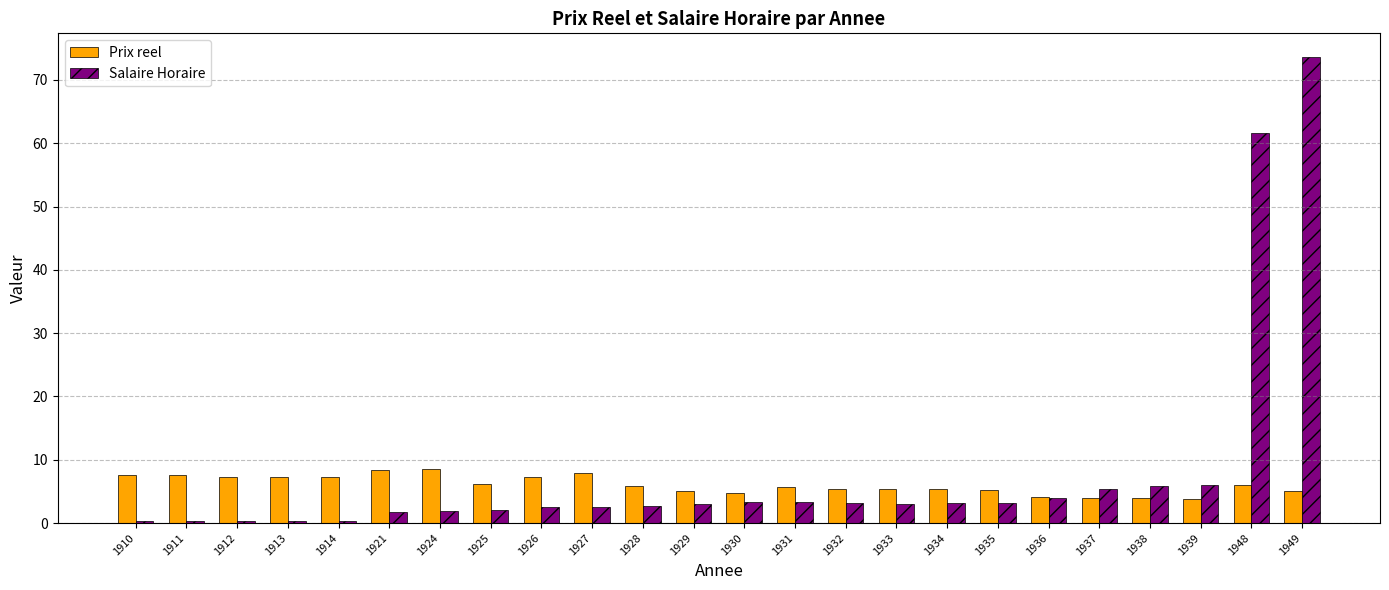

Which series has the largest total across all categories?

Salaire Horaire